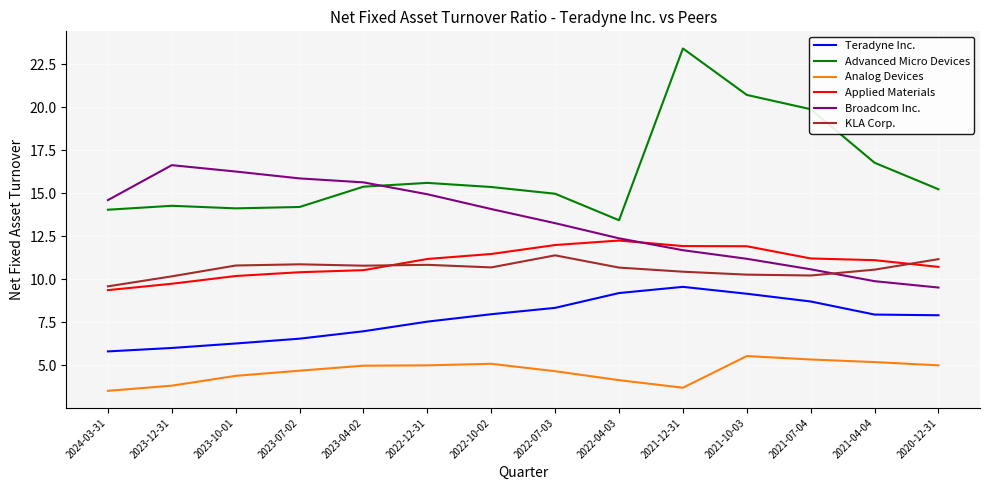

Which label corresponds to the smallest value in the chart?

2024-03-31